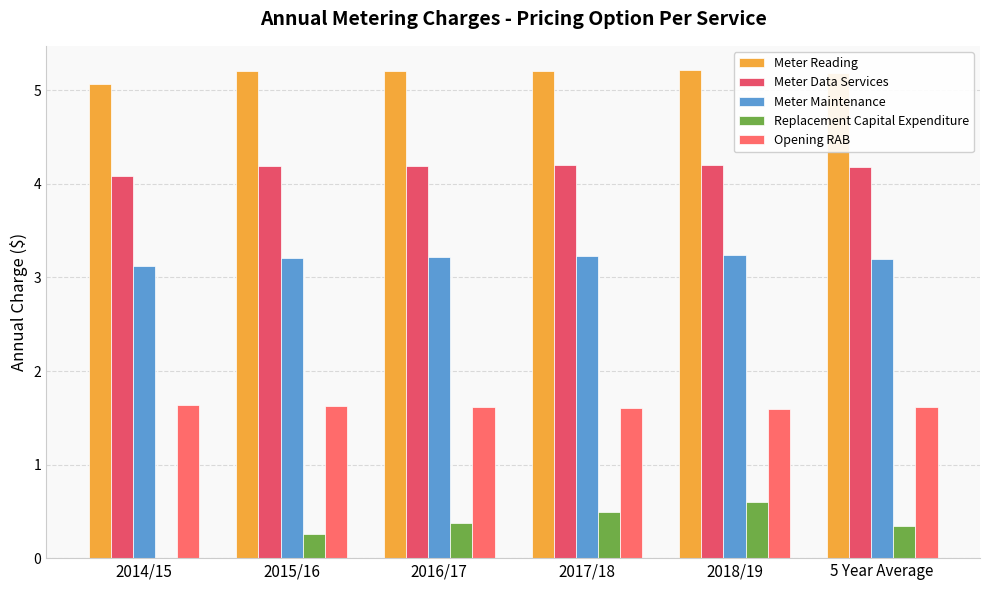

What is the maximum value shown in the chart?

5.2